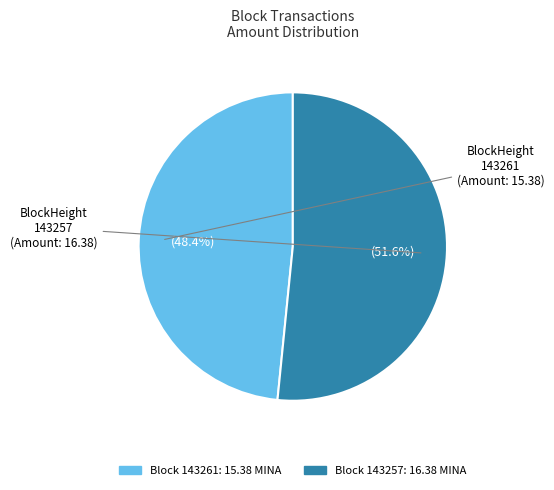

How many segments does this pie chart have?

2